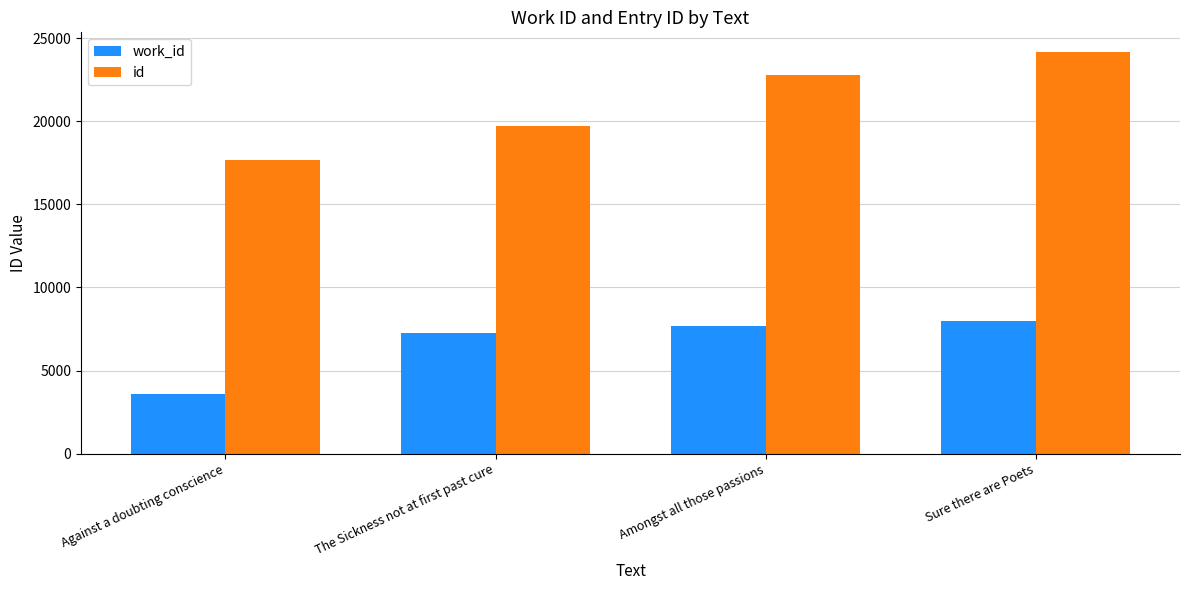

What are all the series names shown in the legend?

work_id, id